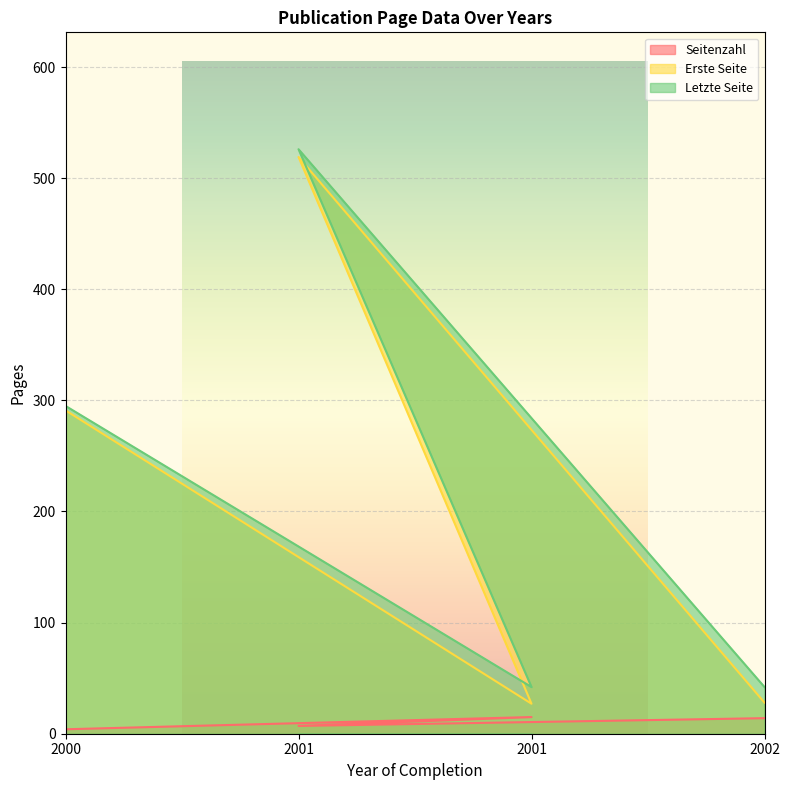

Reading left to right, list all the values displayed in this chart.

Seitenzahl: 2002=14	2001=15	2001=7	2000=4
Erste Seite: 2002=28	2001=27	2001=519	2000=291
Letzte Seite: 2002=42	2001=42	2001=526	2000=295